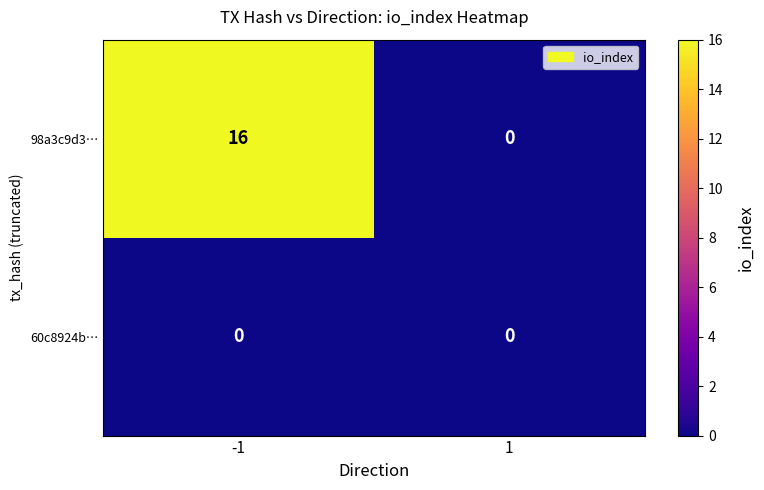

What is the sum of all 98a3c9d3… values?

16